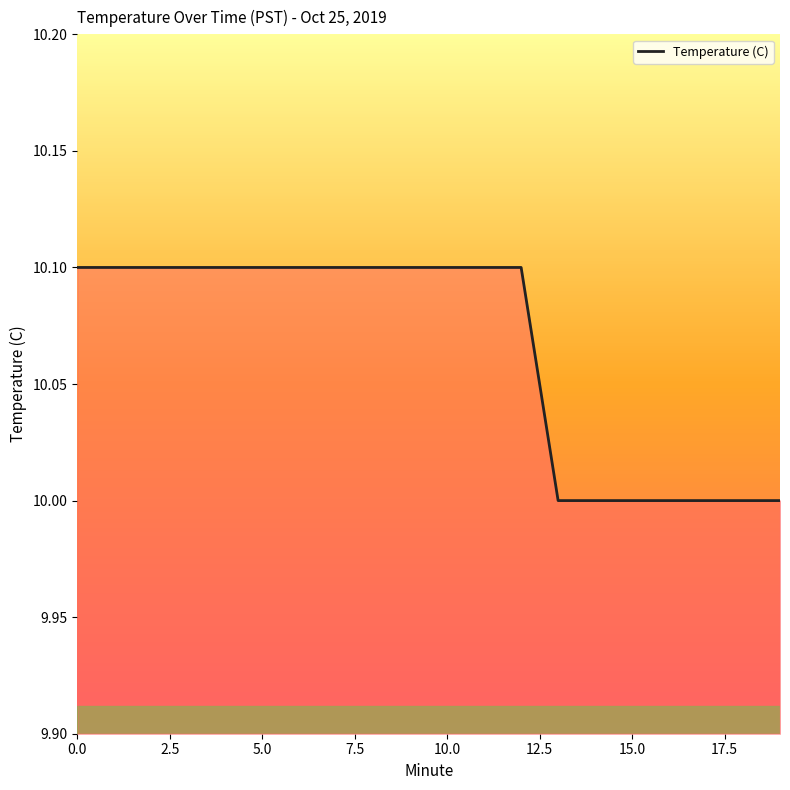

What is the difference between the second highest and minimum values?

0.1